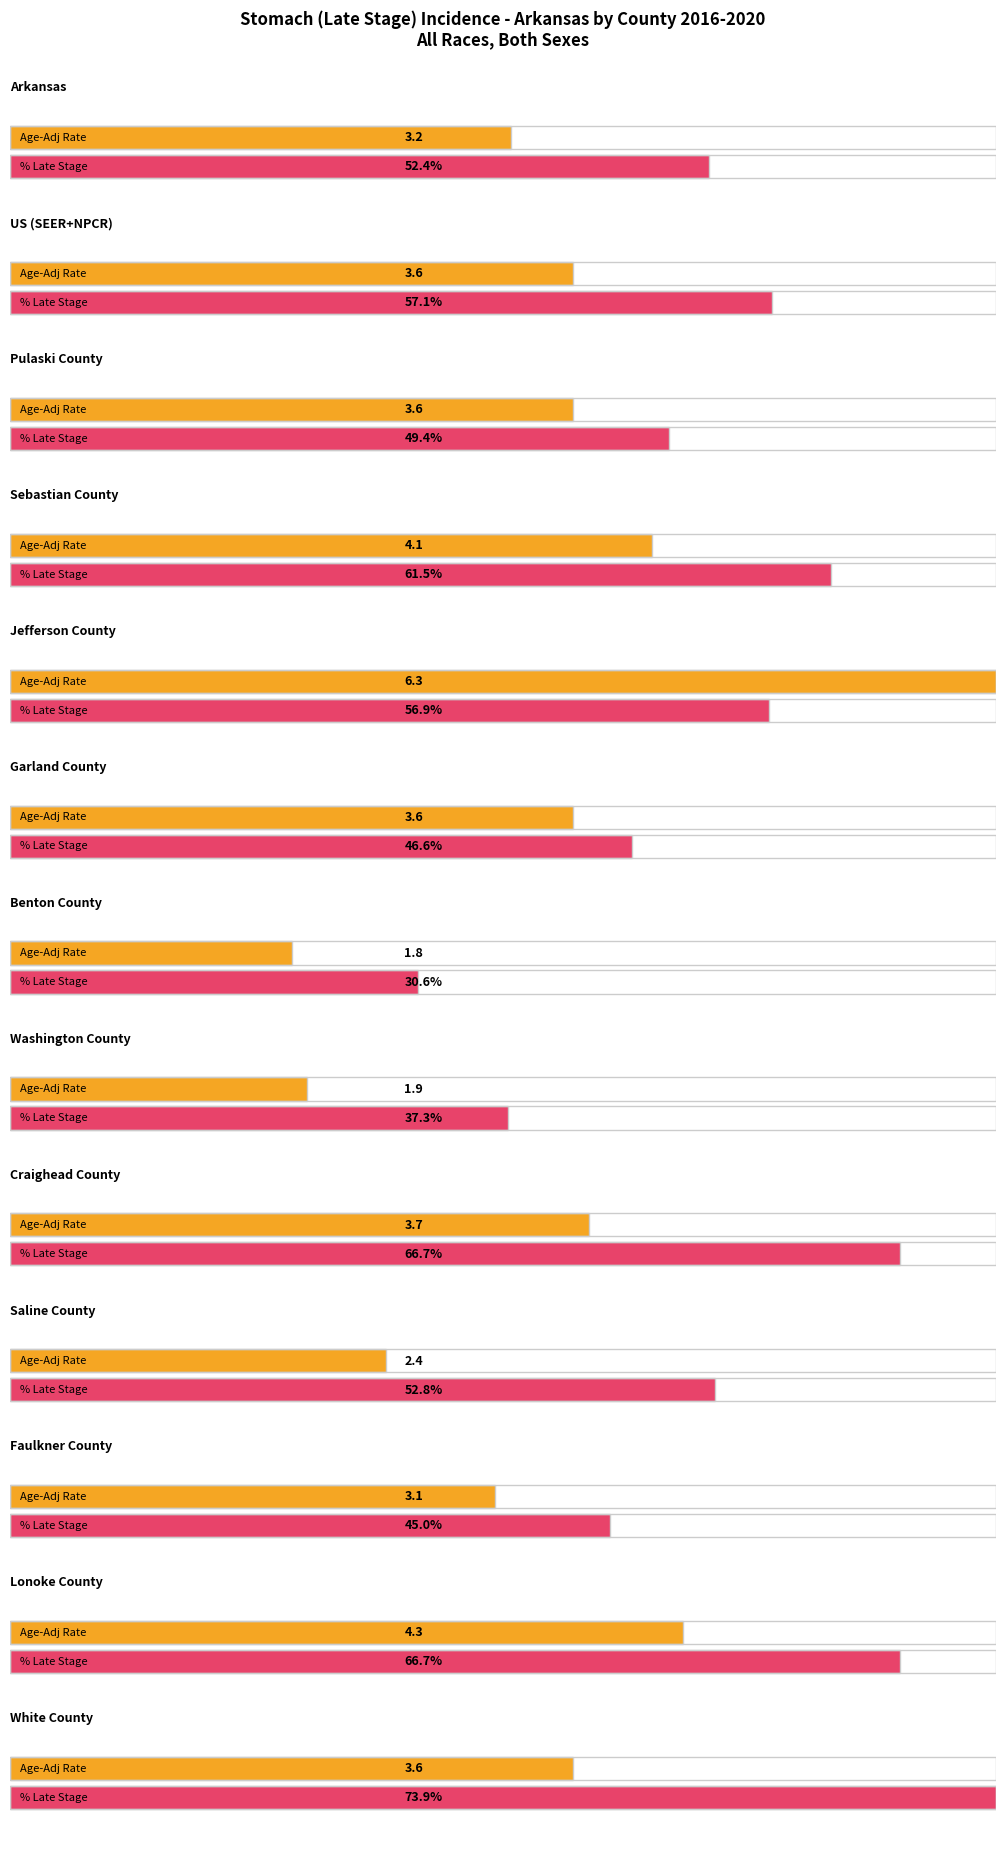

List the series in order of their overall mean, lowest first.

Age-Adjusted Incidence Rate, Percent of Cases with Late Stage